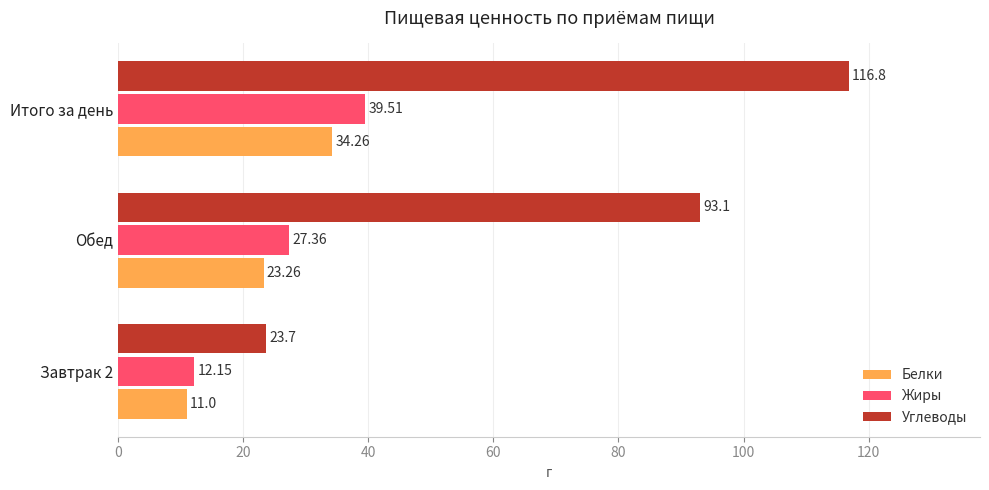

At which category is the sum across all series the highest?

Итого за день